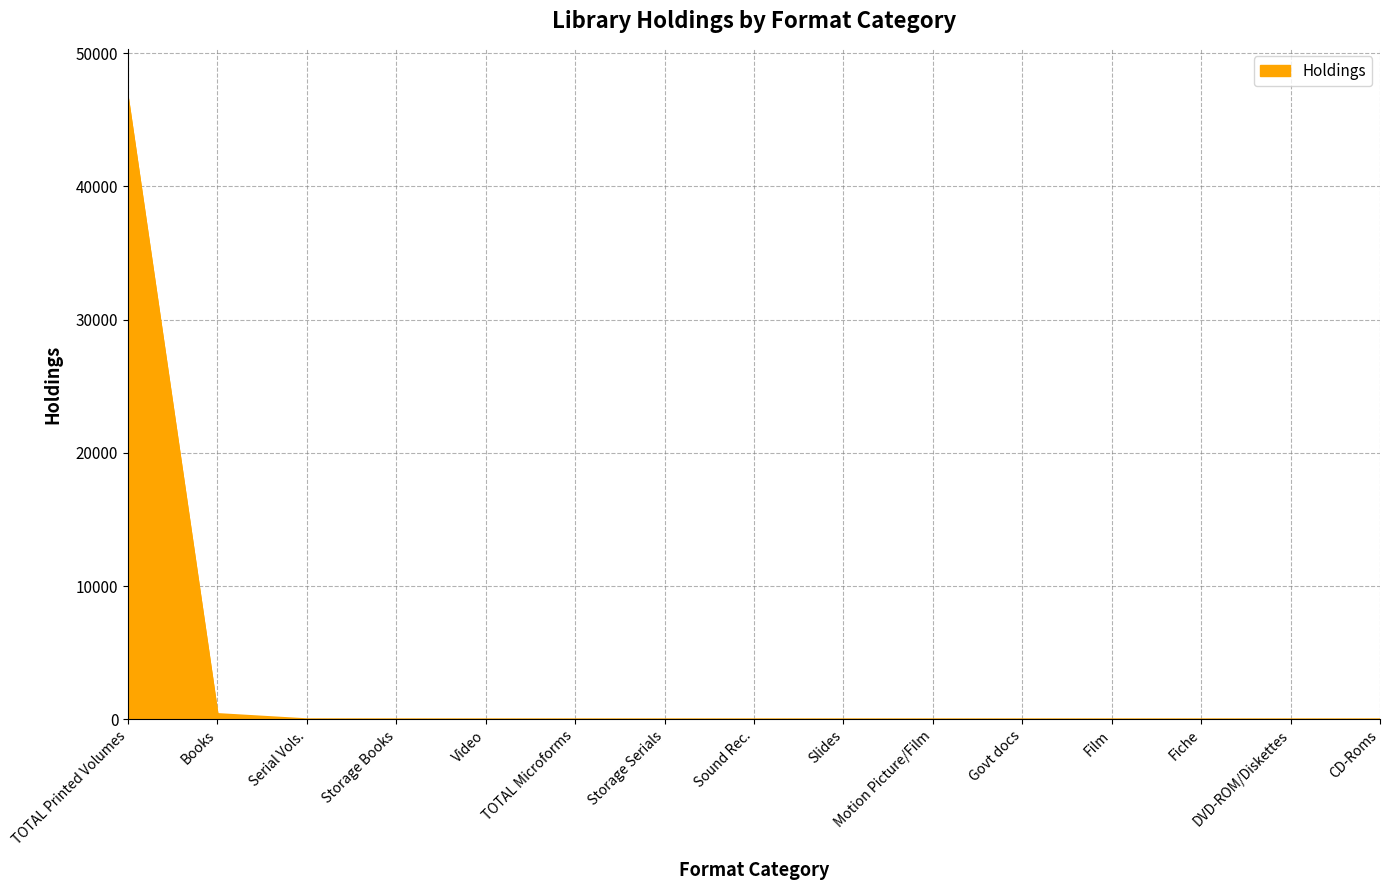

True or false: the data shows 0 at Motion Picture/Film.

True